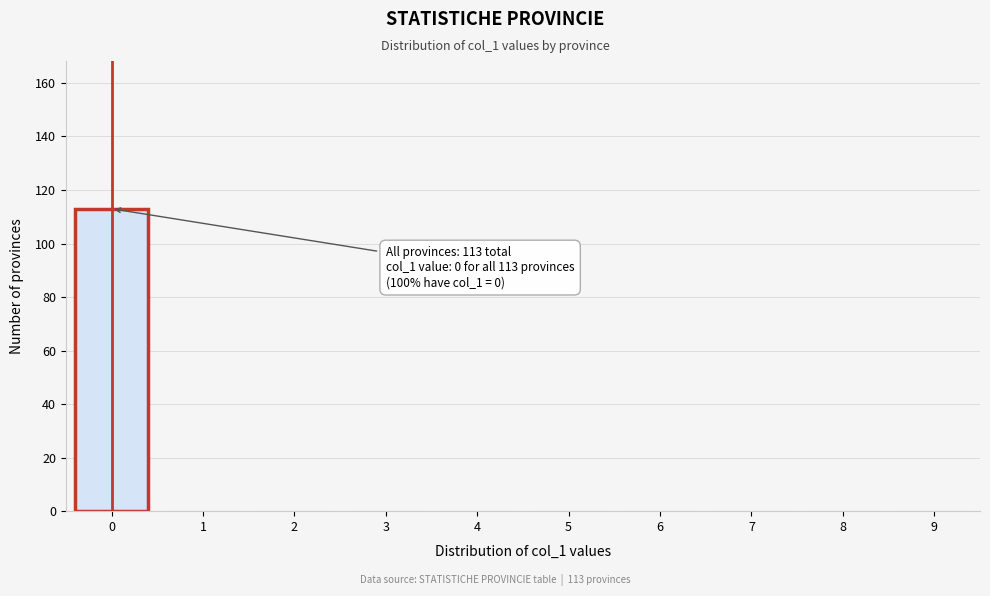

Reading left to right, what are all the values shown in this chart?

0=113	1=0	2=0	3=0	4=0	5=0	6=0	7=0	8=0	9=0